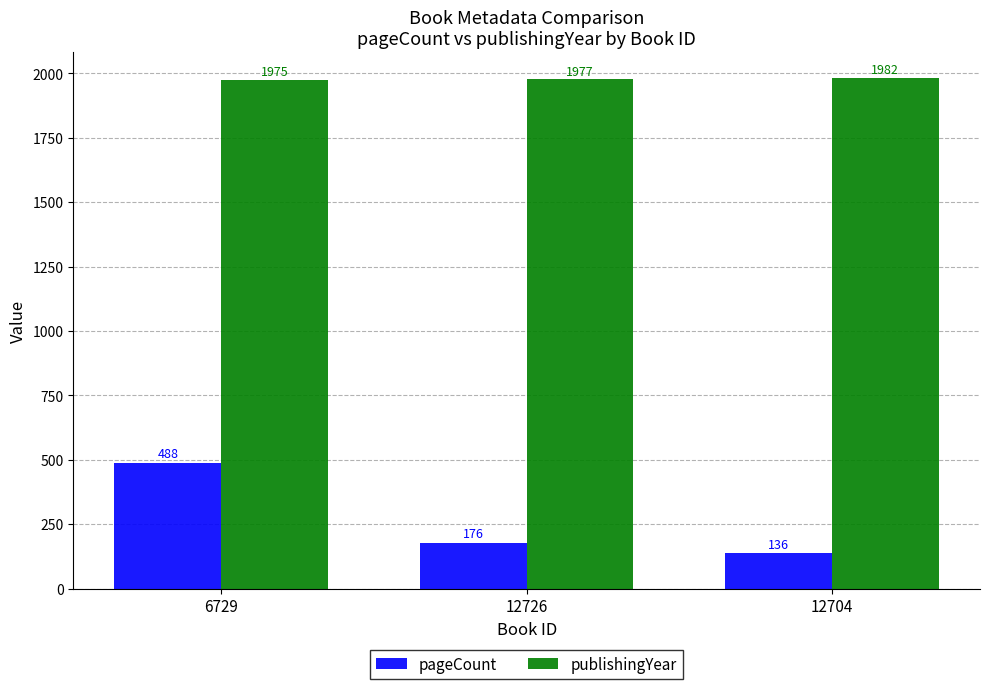

Reading right to left, extract all data points from this chart.

pageCount: 136	176	488
publishingYear: 1982	1977	1975